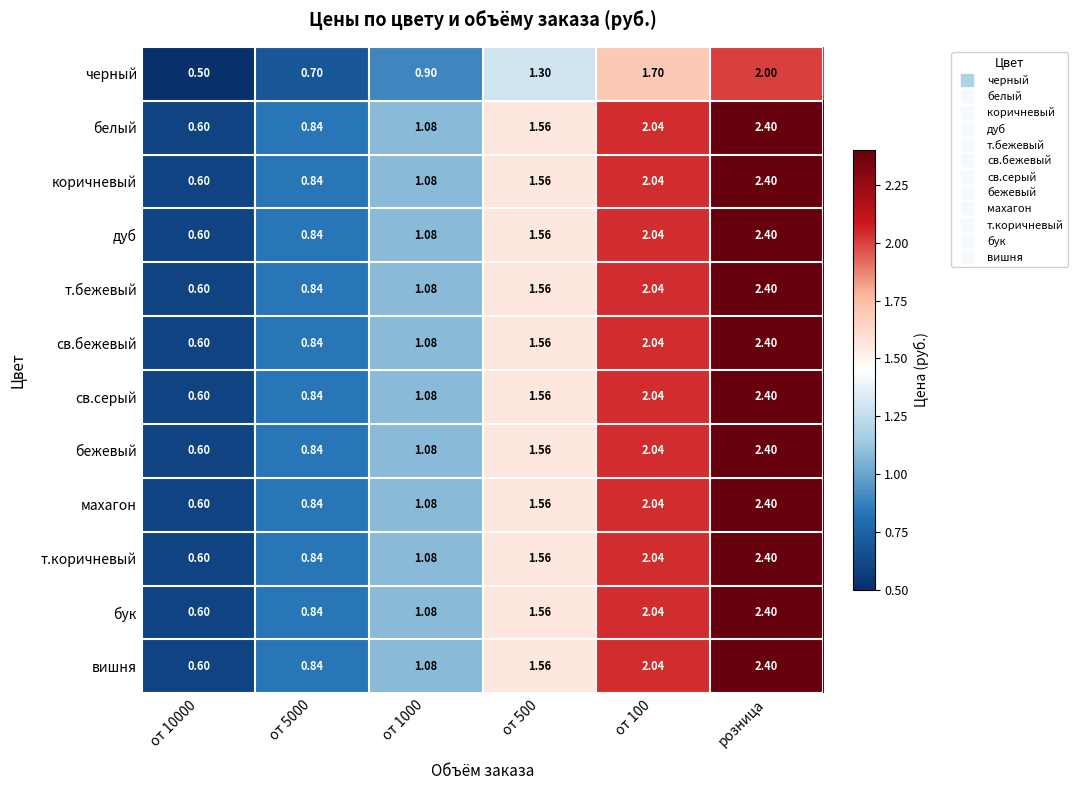

At how many categories does at least one series exceed 2?

2